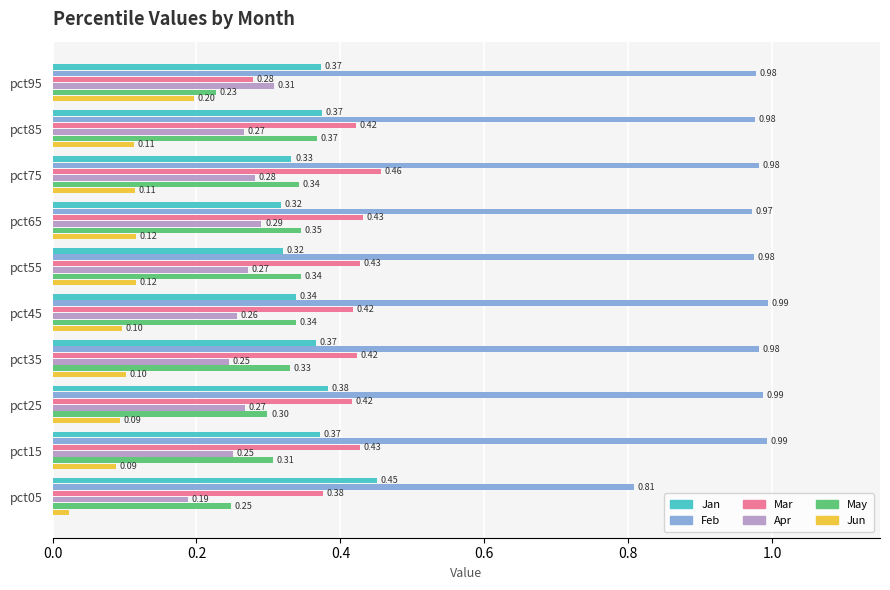

Between pct65 and pct85, which series saw the biggest shift?

Jan